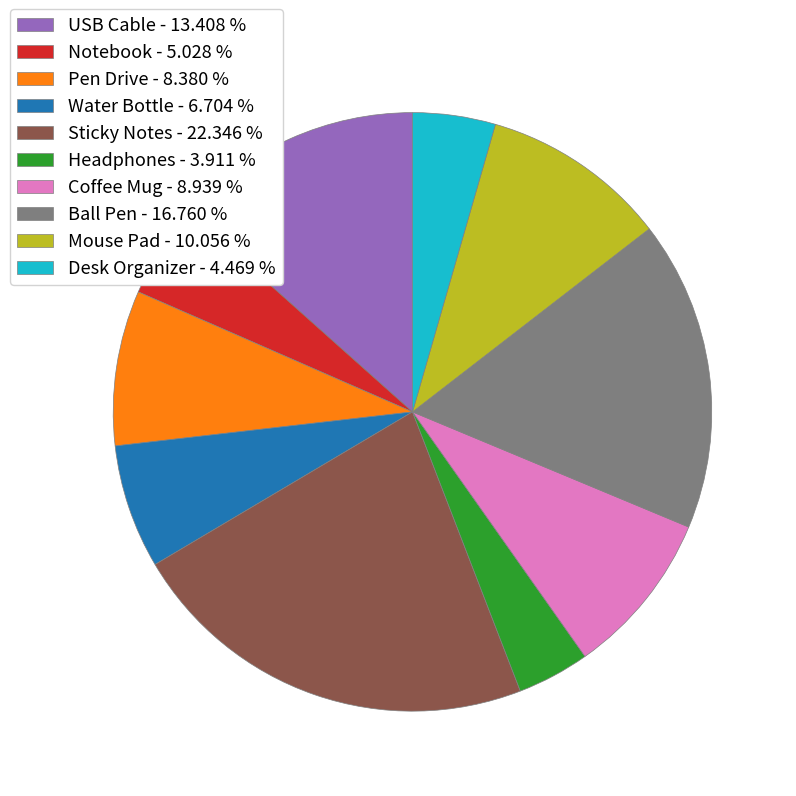

Is there any slice that represents more than half of the pie?

No